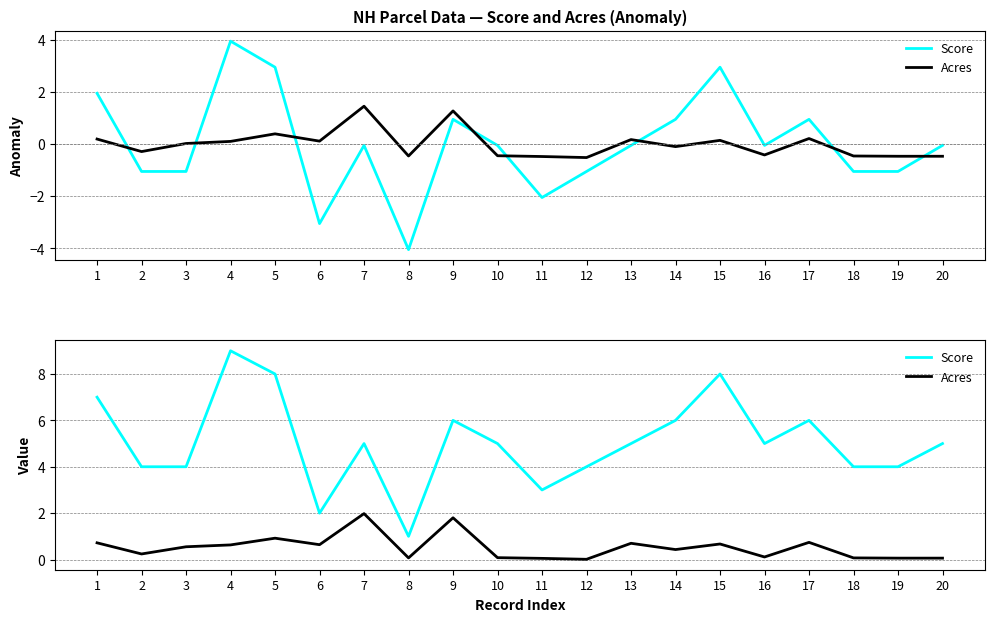

How many lines are shown in the chart?

2